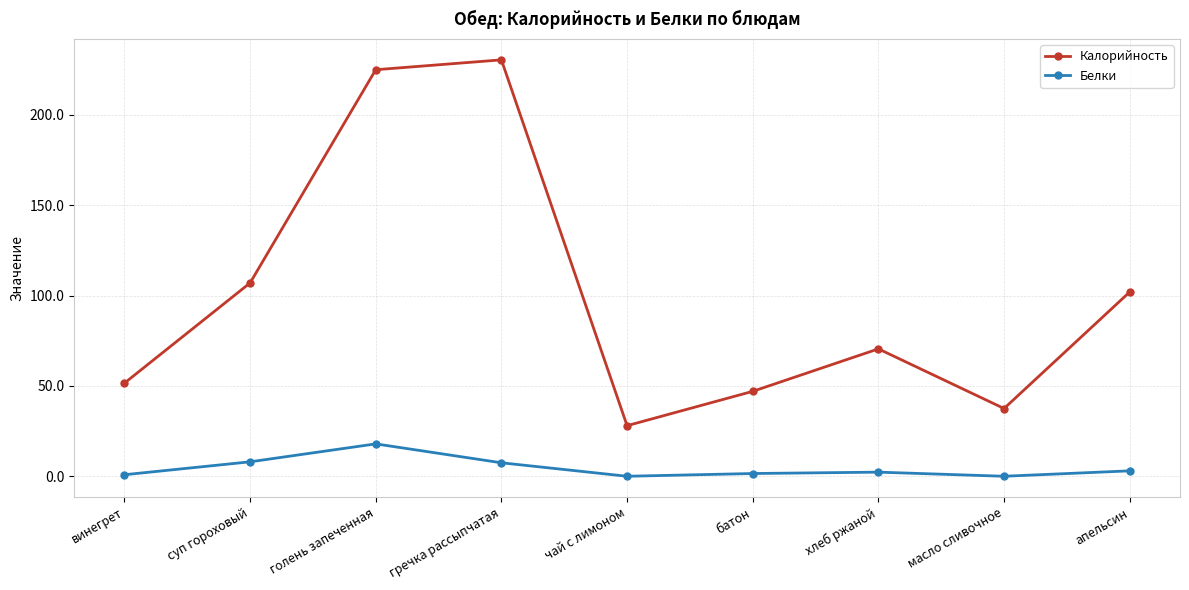

How many lines are shown in the chart?

2